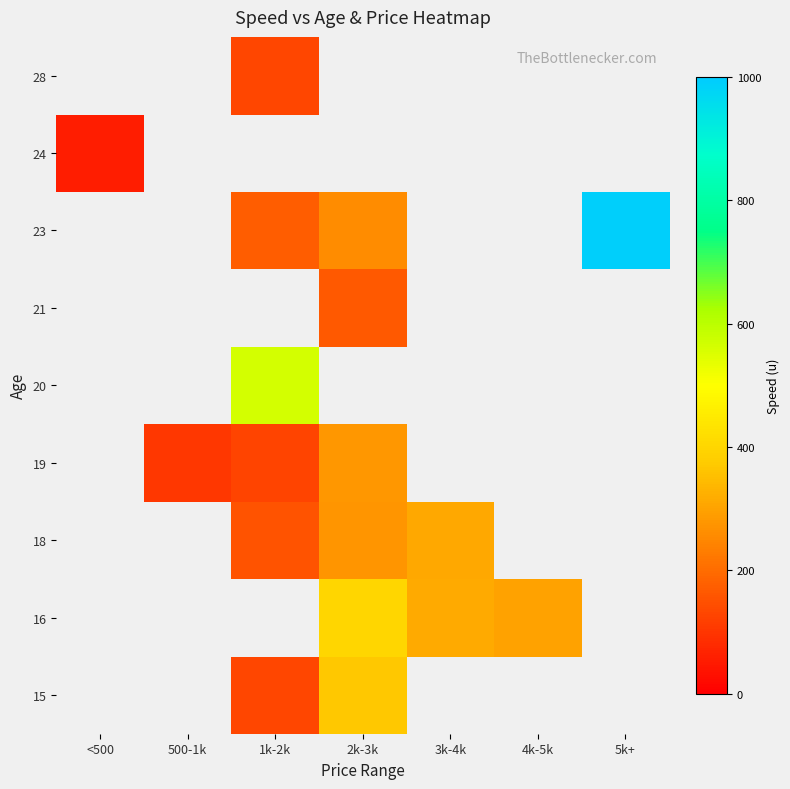

Which label corresponds to the largest value in the chart?

5k+